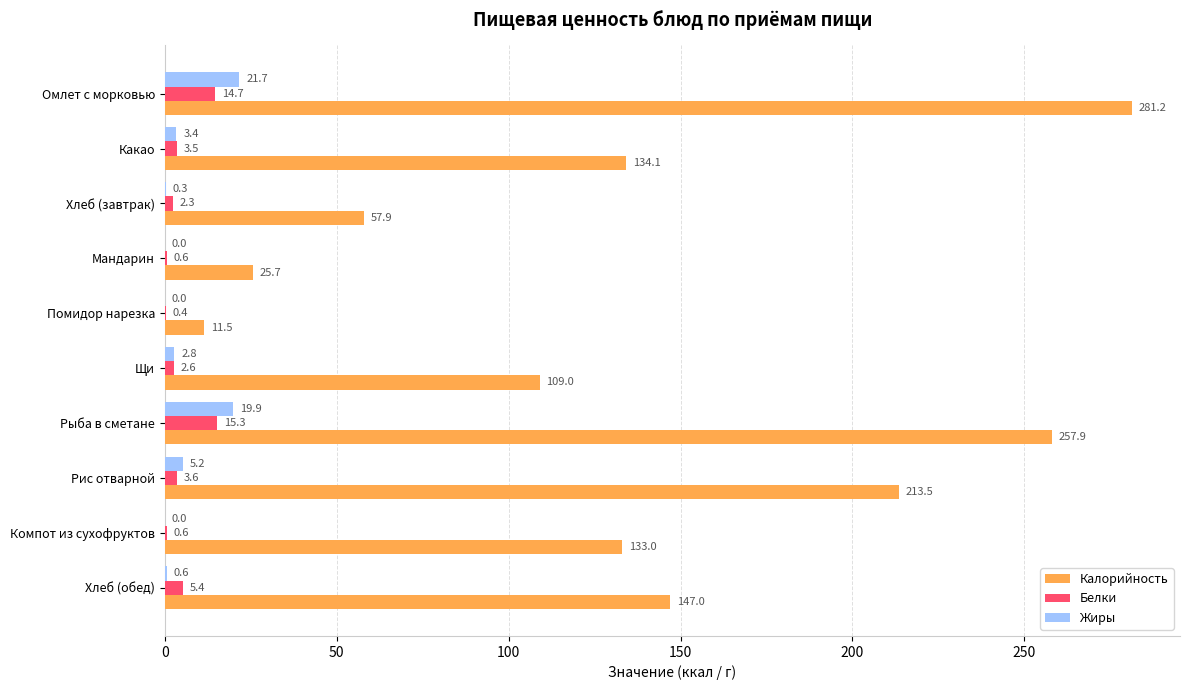

What is the greatest value displayed?

281.2